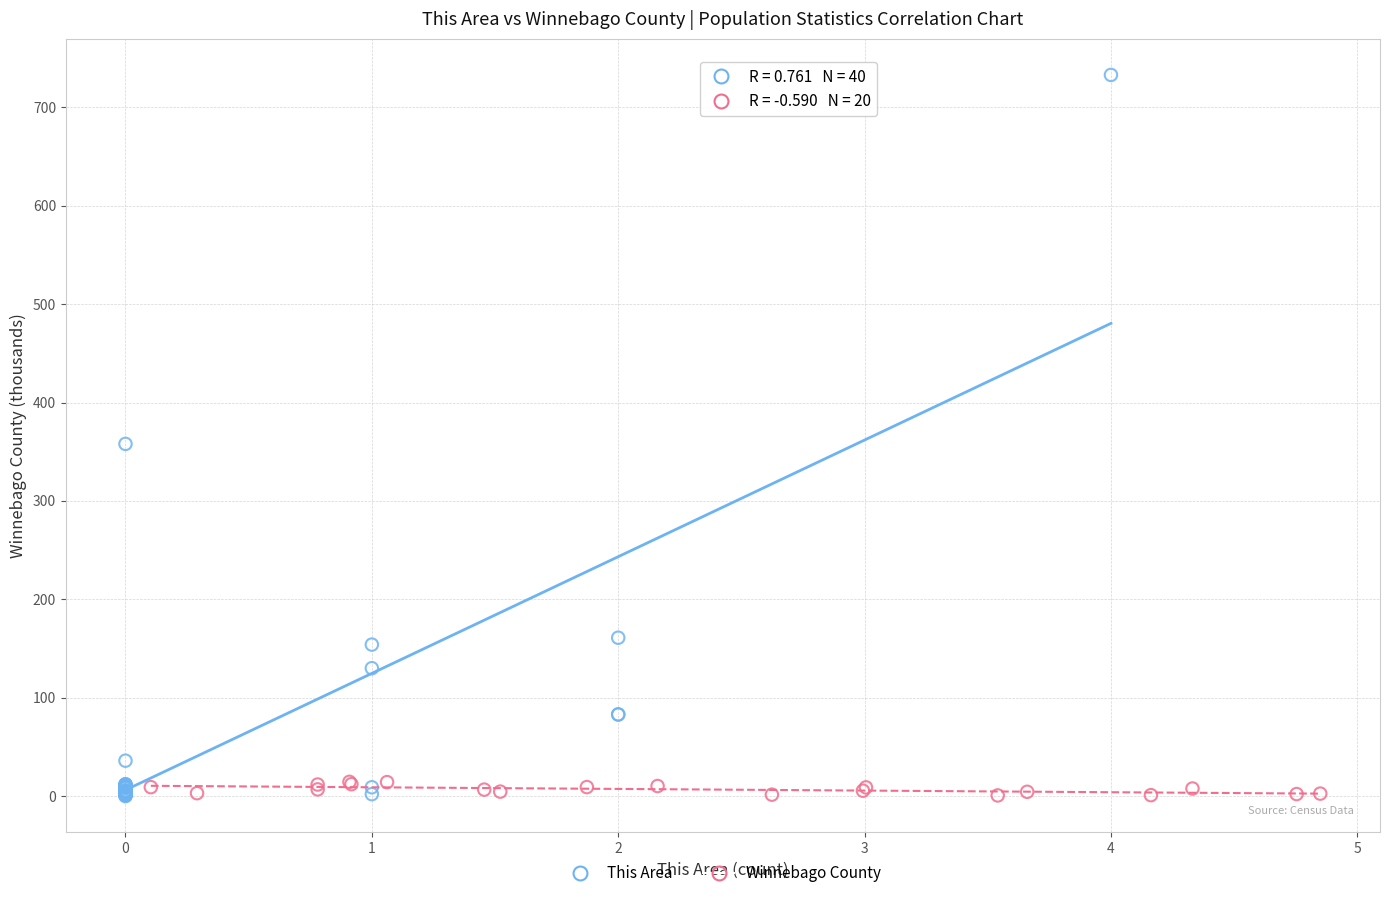

Which series has the widest spread of Y values?

This Area